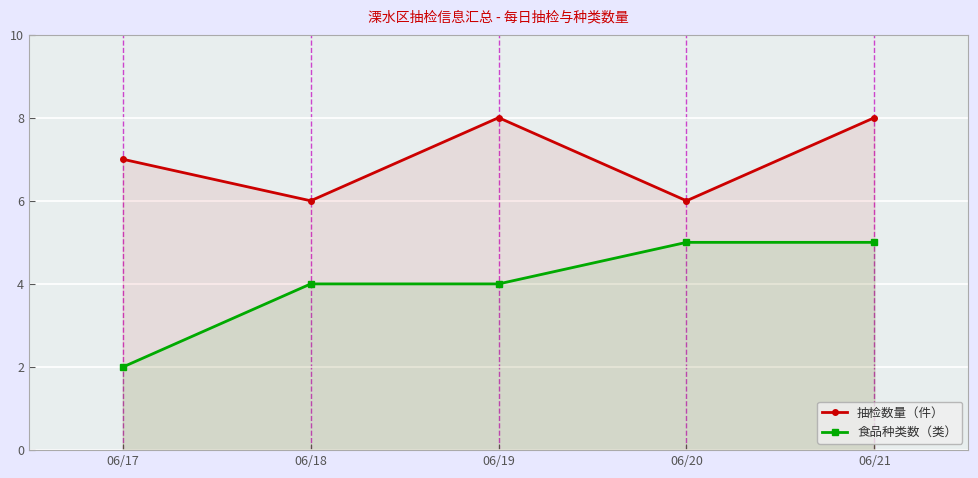

True or false: 食品种类数（类） has a value of 8 at 06/20.

False